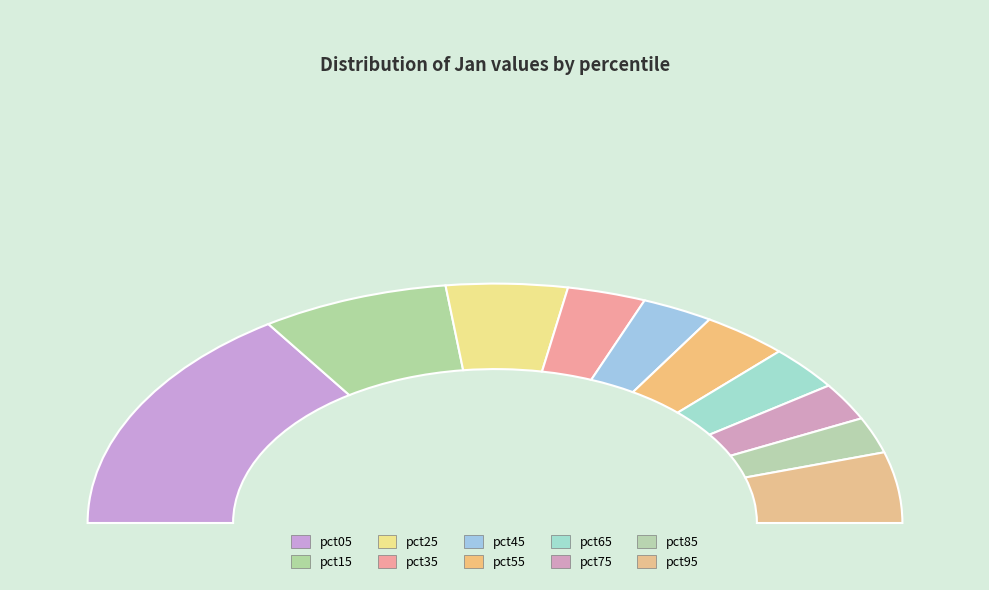

What is the smallest slice in the pie chart?

pct85